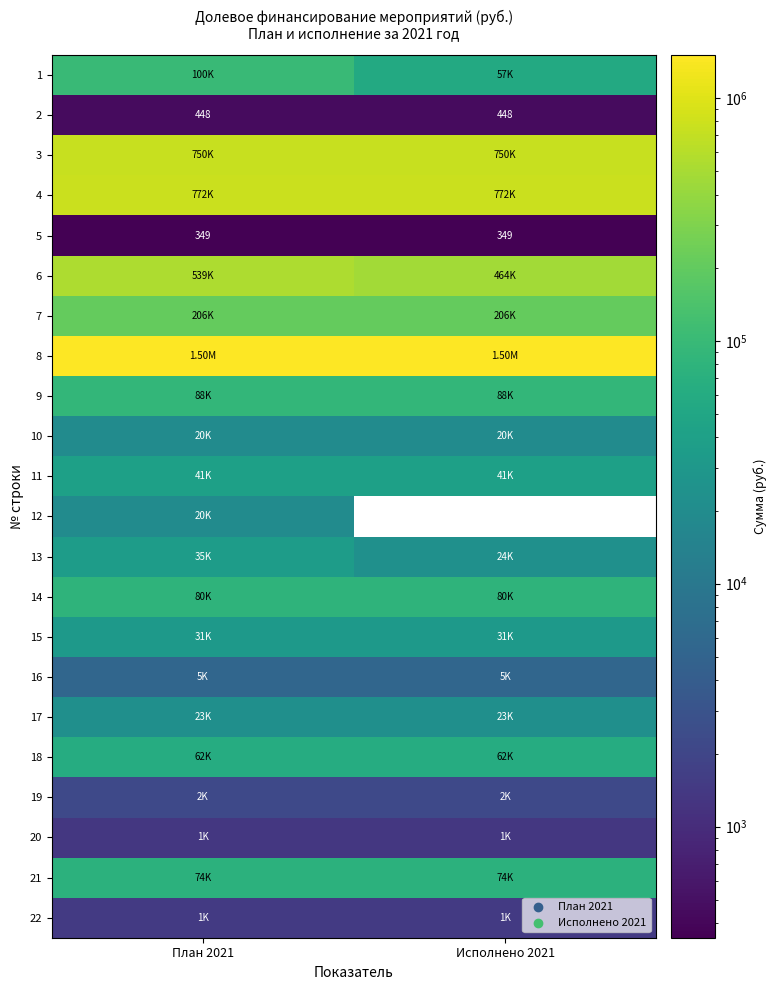

Is the value of 14 at План 2021 greater than the value of 3 at Исполнено 2021?

No